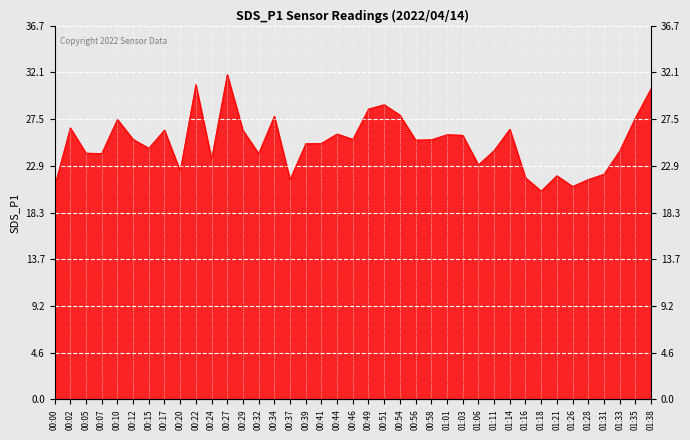

The chart shows a value of 29.8 at 00:37. True or false?

False